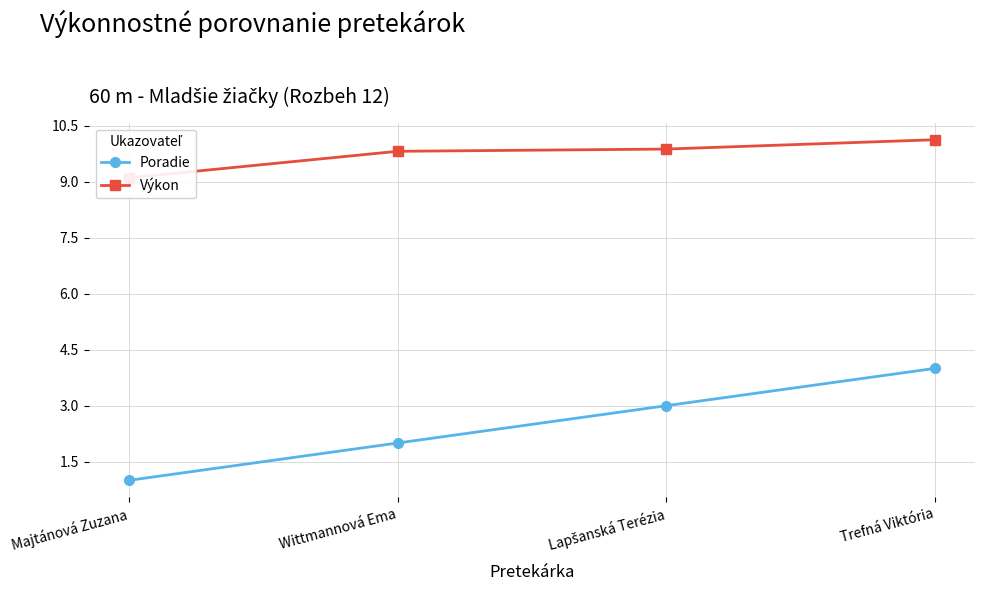

What is the spread (max minus min) of values at Lapšanská Terézia?

6.9